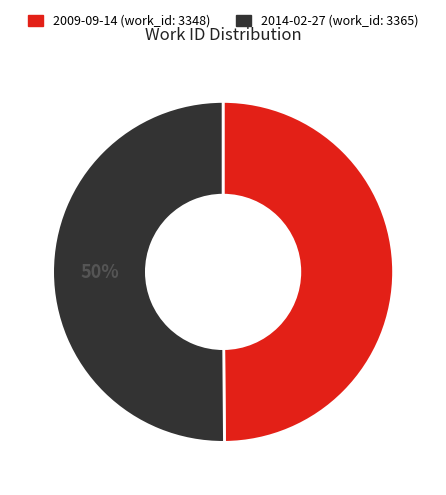

To the nearest percent, what is the average slice percentage?

50%